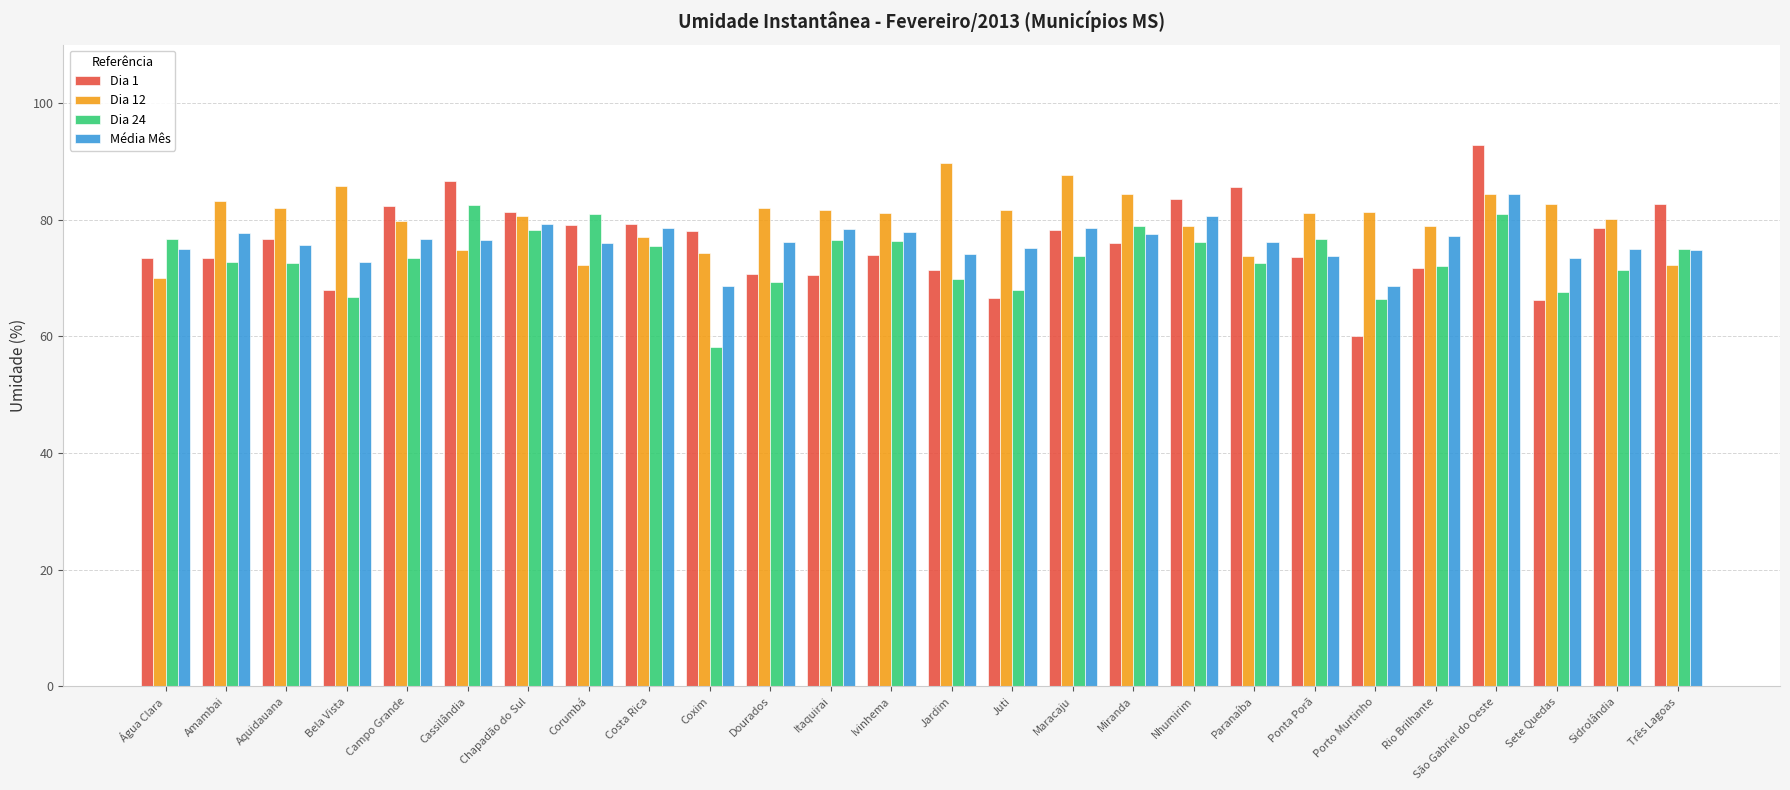

How many bars are there in total?

104